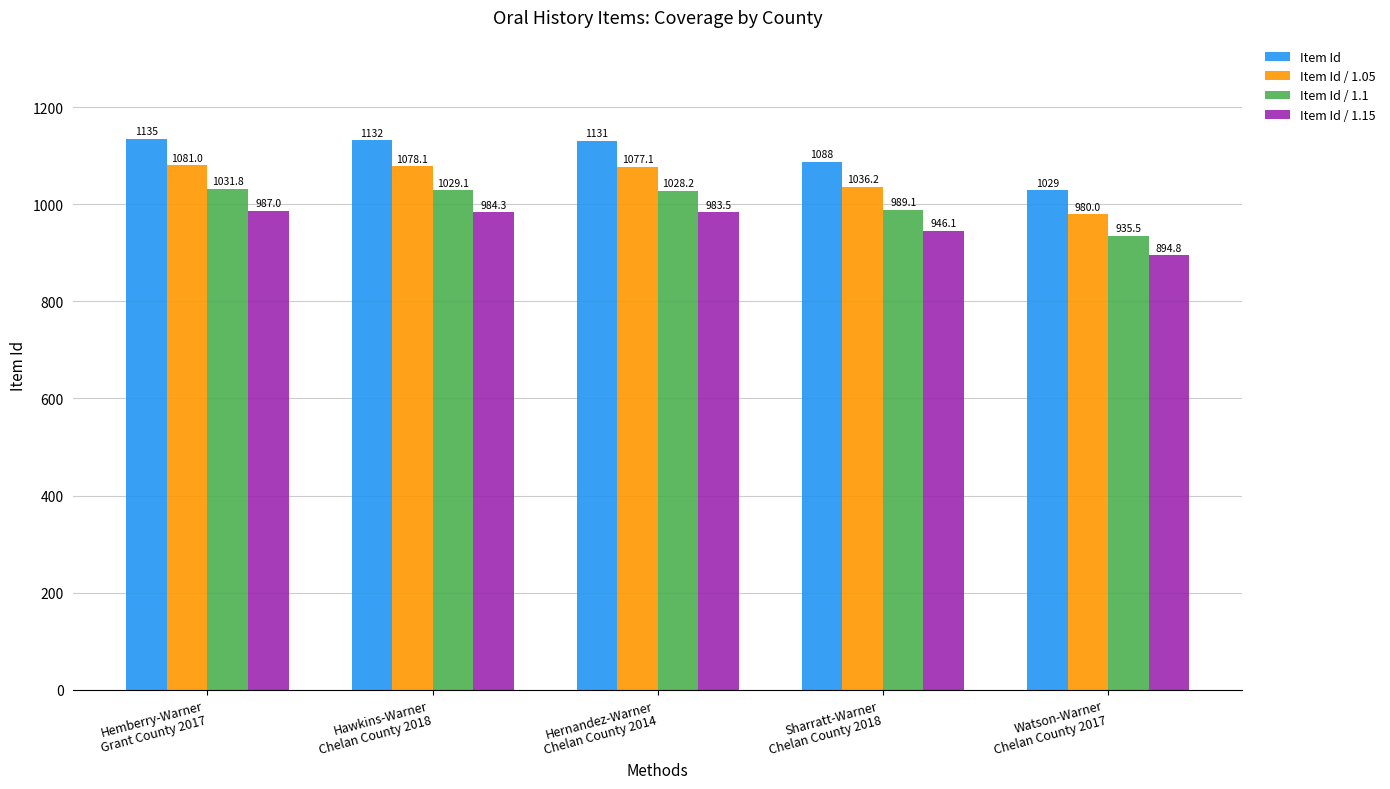

What is the lowest value of the Item Id / 1.15 series?

894.8